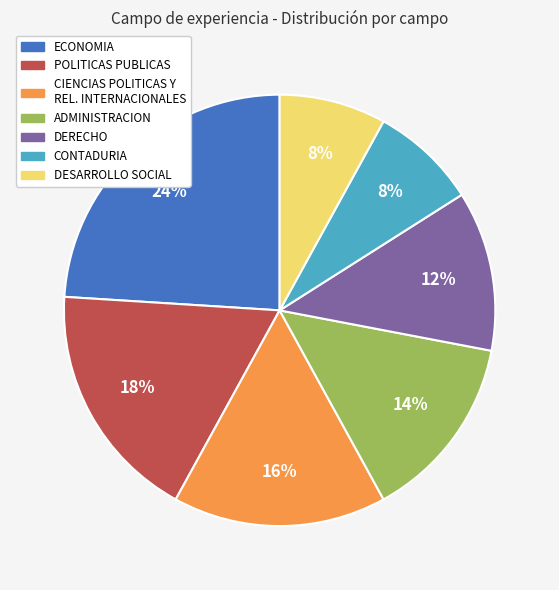

To the nearest percent, what is the average slice percentage?

14%